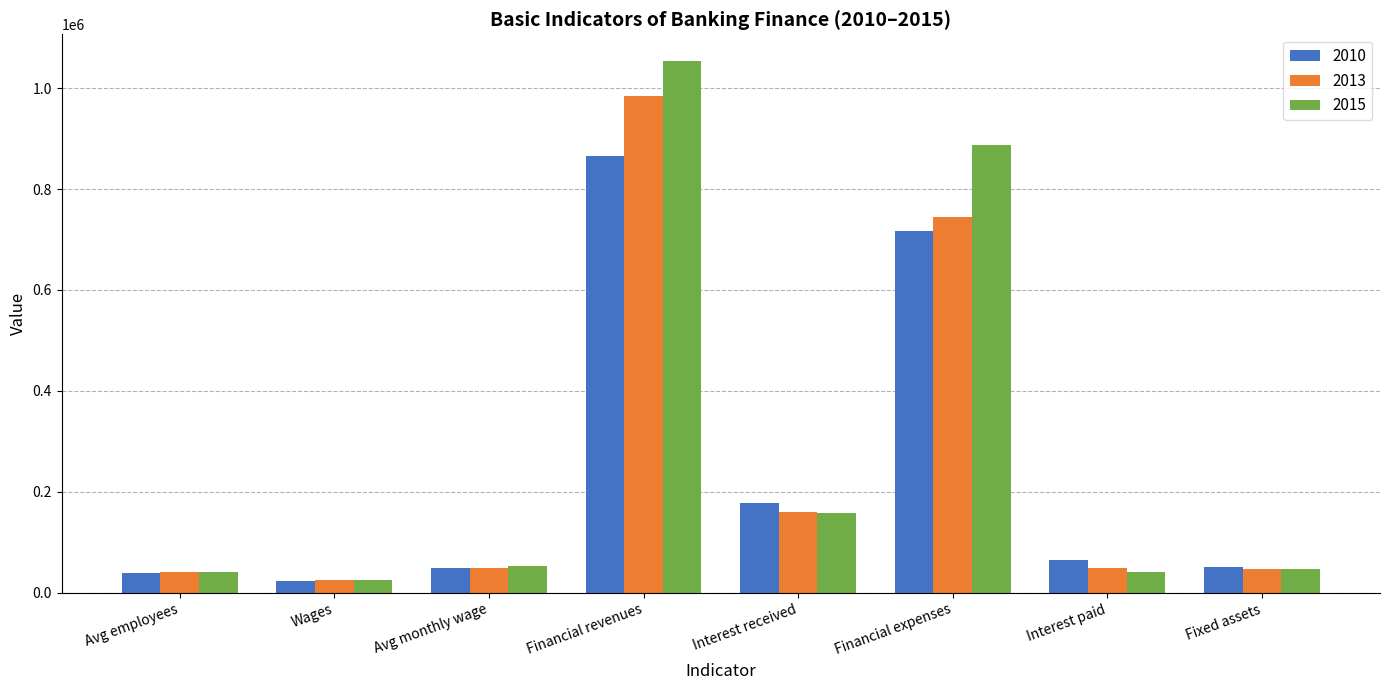

At which category does the chart reach its peak across all series?

Financial revenues